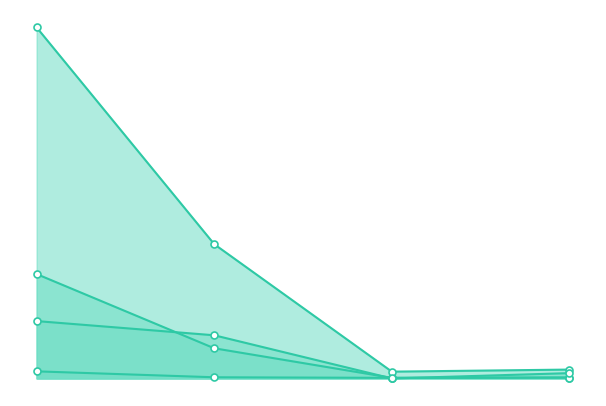

What is the highest value of the Total Docs. (3years) series?

194